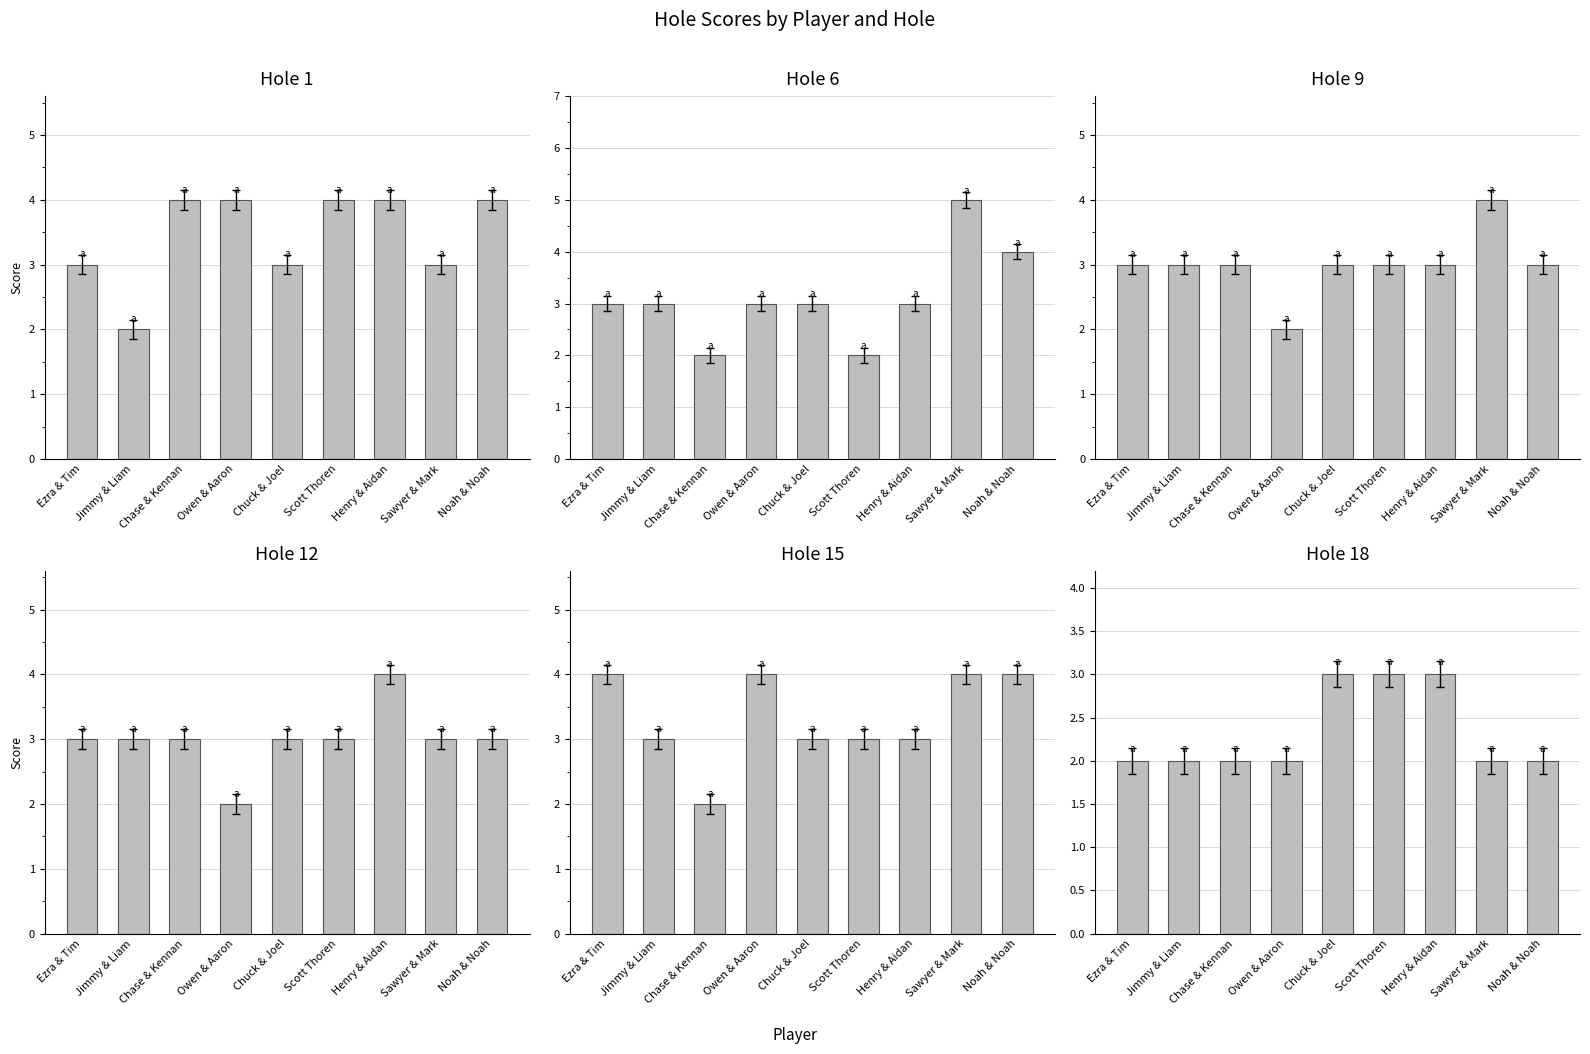

Which series has the widest spread of values?

Hole 6